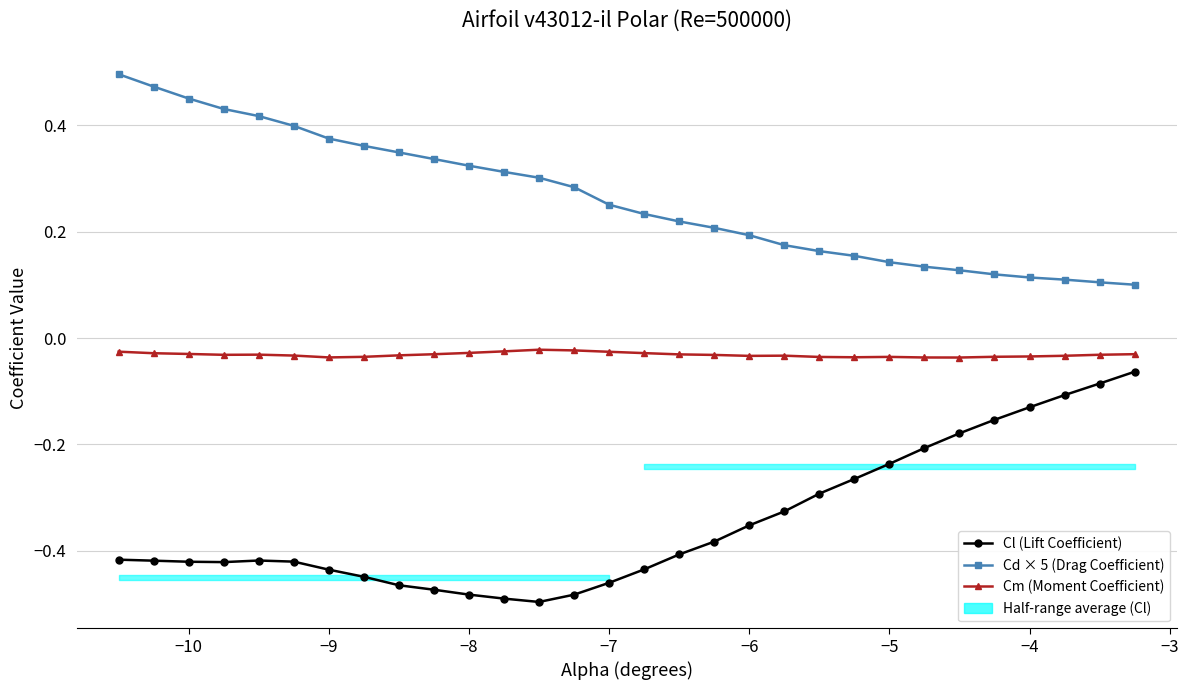

The value of Cd × 5 (Drag Coefficient) at −11 is 0.8. True or false?

False